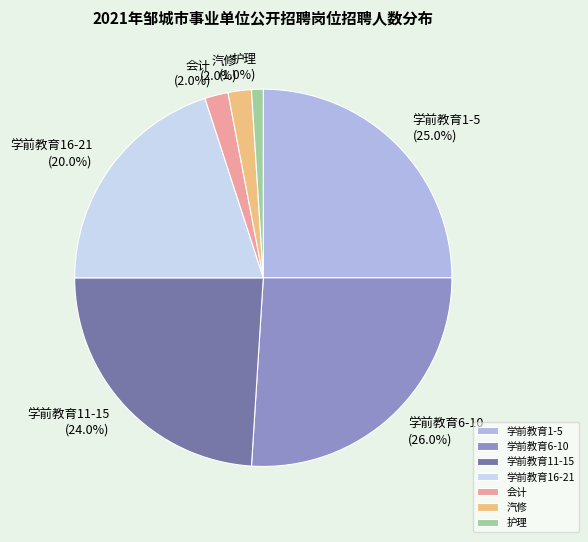

How many segments does this pie chart have?

7